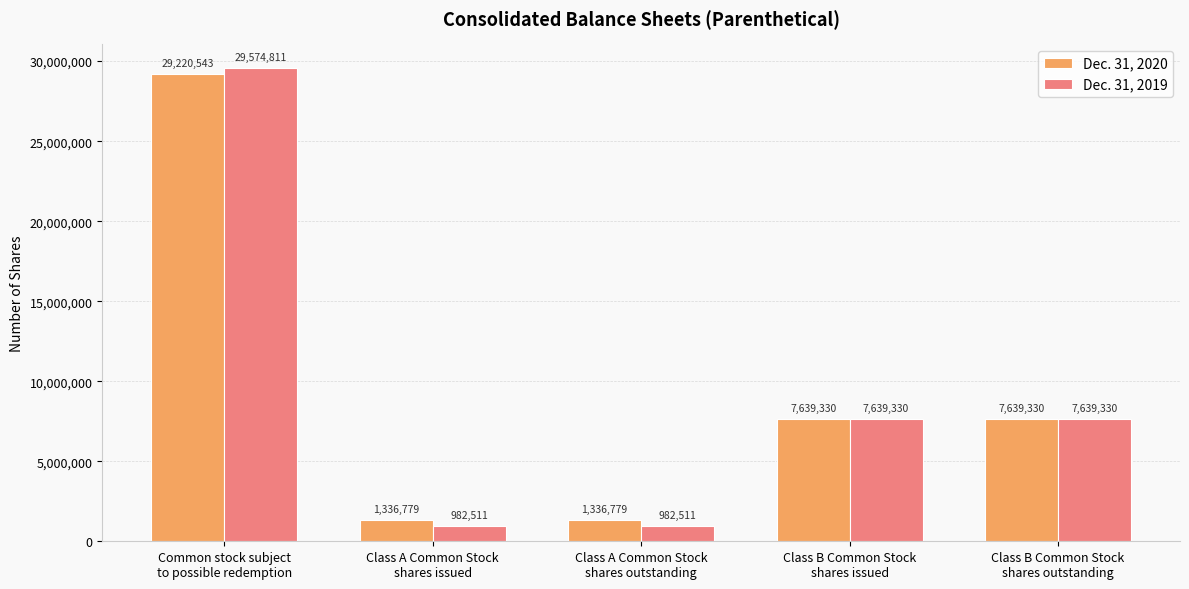

Count the Dec. 31, 2019 values in the range 982511 to 7639330.

4